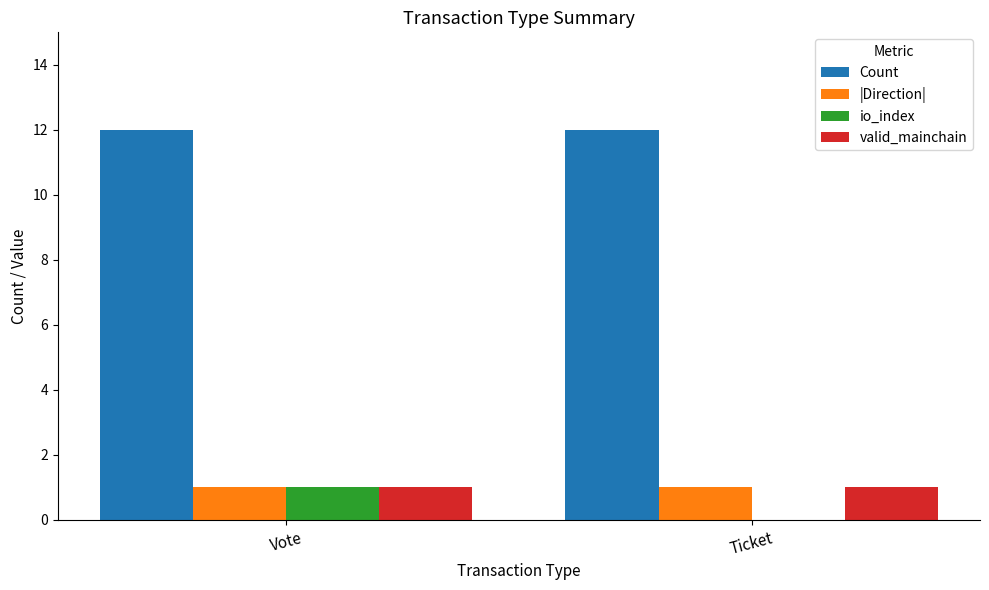

Which series has the largest total across all categories?

Count